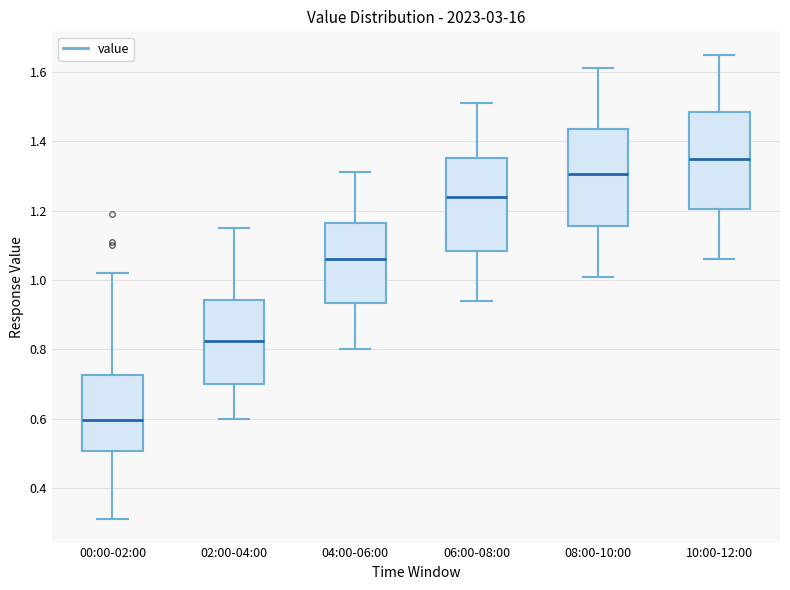

Which box's median line is the lowest?

00:00-02:00